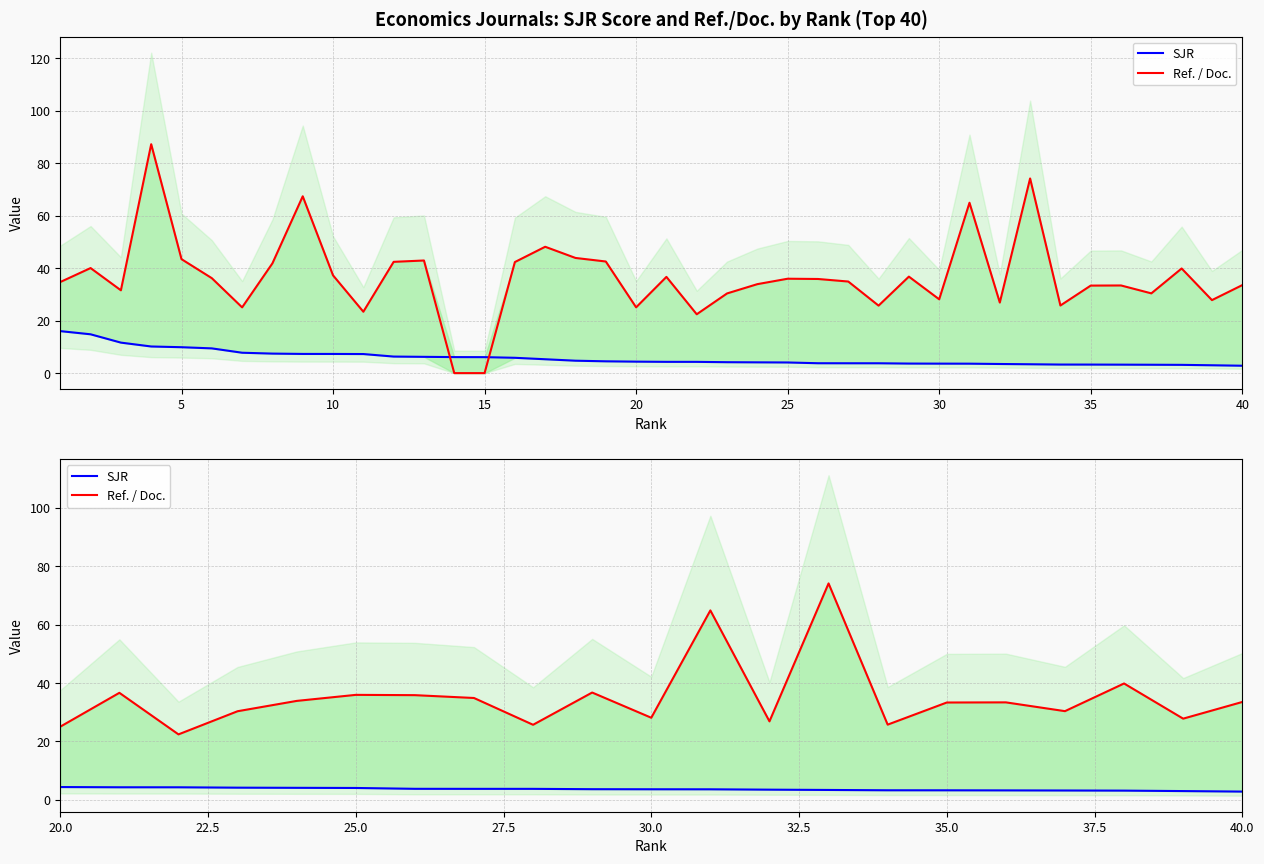

Between 5 and 15, which series saw the biggest shift?

Ref. / Doc.